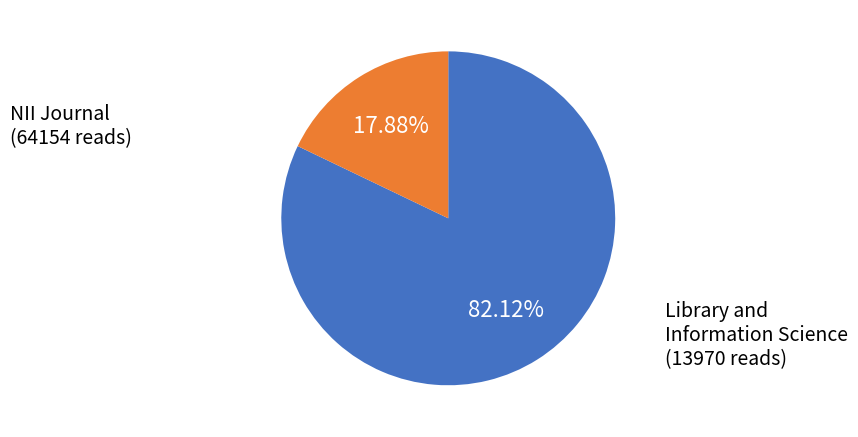

Is it true that NII Journal is 82% of the pie?

True